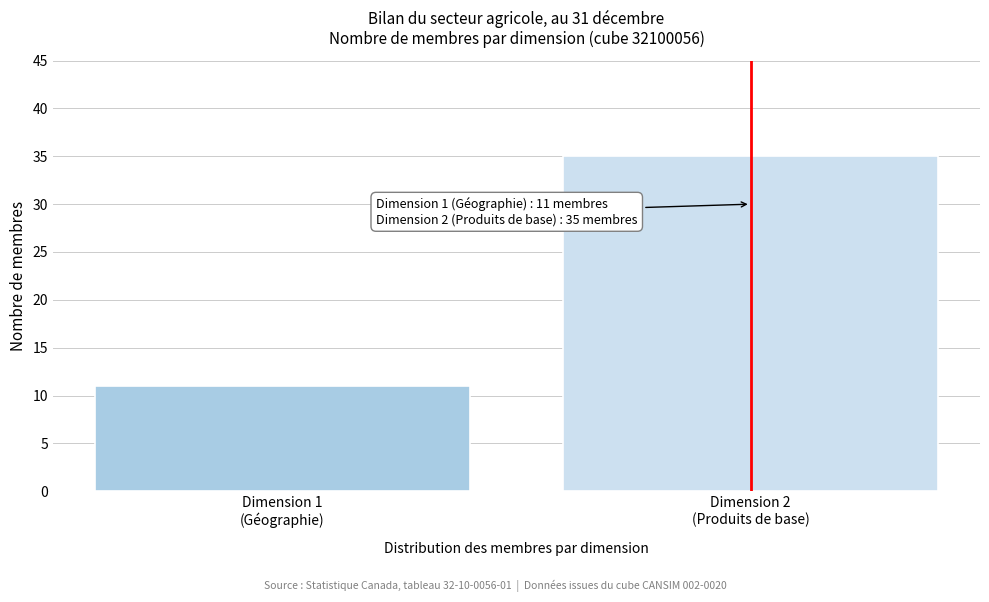

Reading left to right, extract all data points from this chart.

11	35